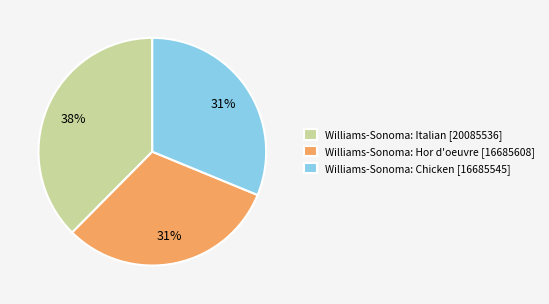

To the nearest percent, what is the combined percentage of Williams-Sonoma: Hor d'oeuvre [16685608] and Williams-Sonoma: Italian [20085536]?

69%